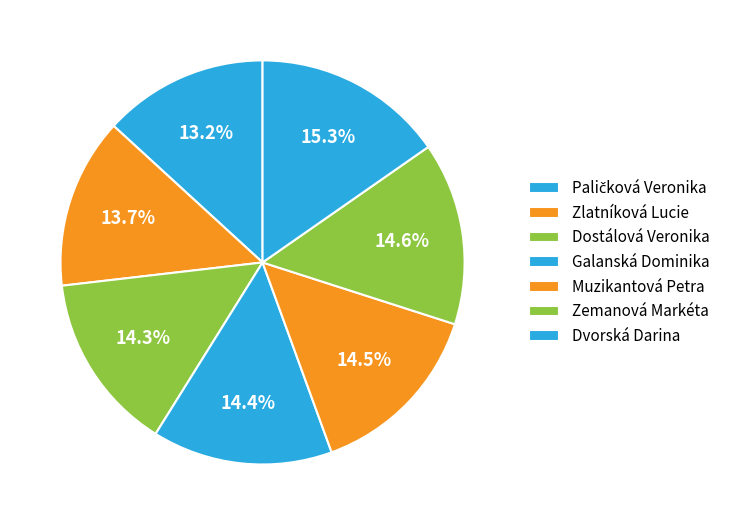

Is it true that Muzikantová Petra is 2% of the pie?

False